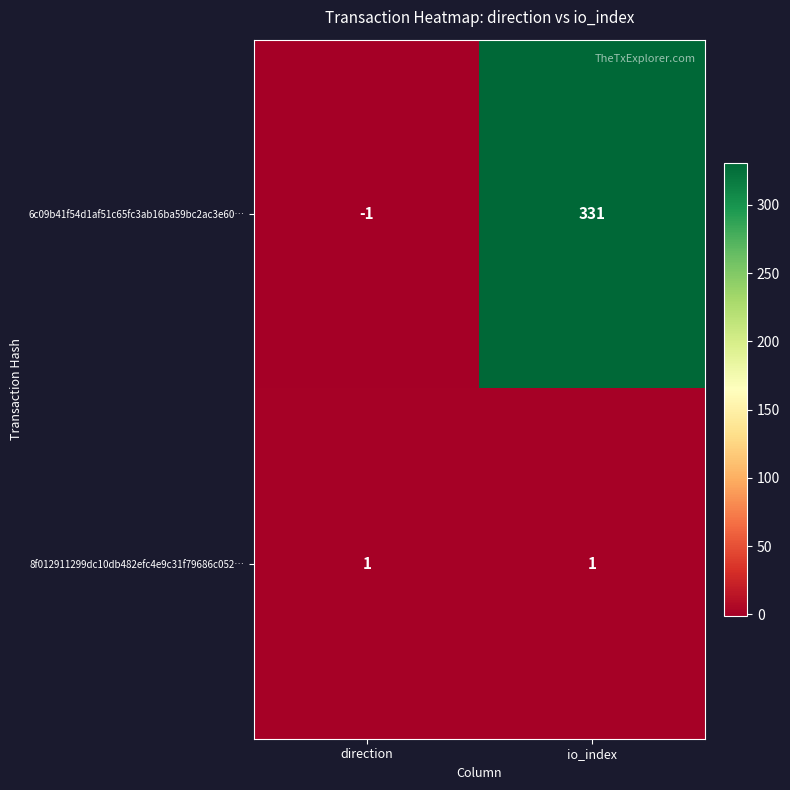

Which series has the widest spread of values?

6c09b41f54d1af51c65fc3ab16ba59bc2ac3e60…